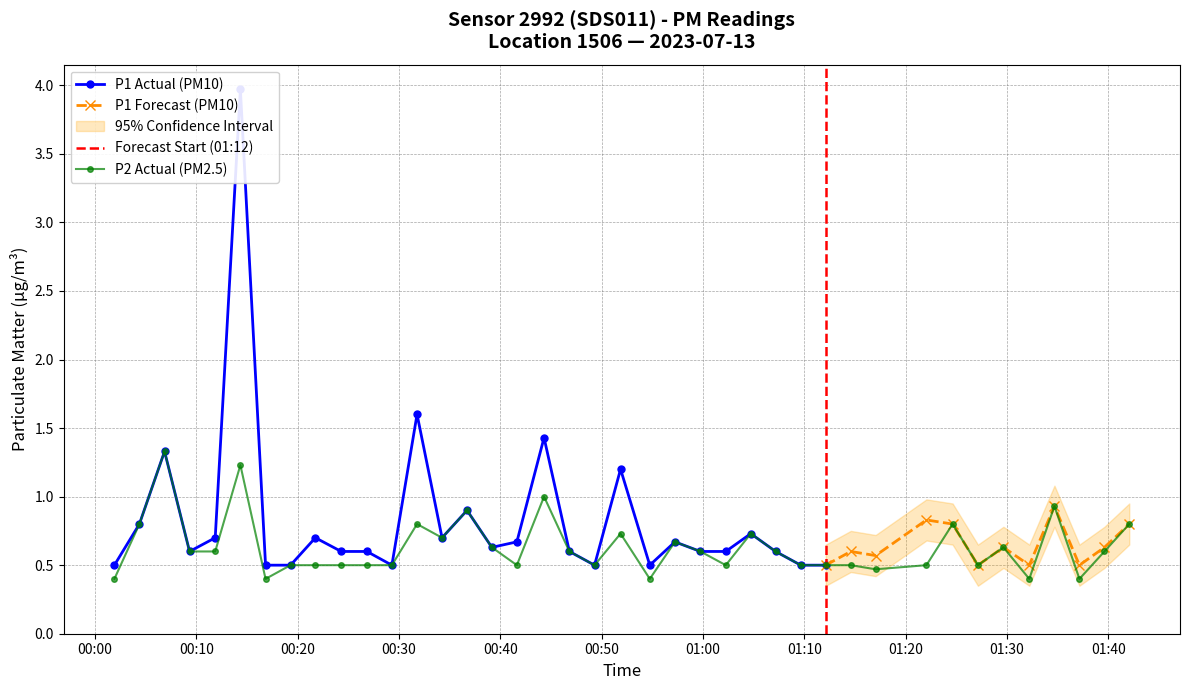

True or false: the data has more than 0 interior local peaks.

True